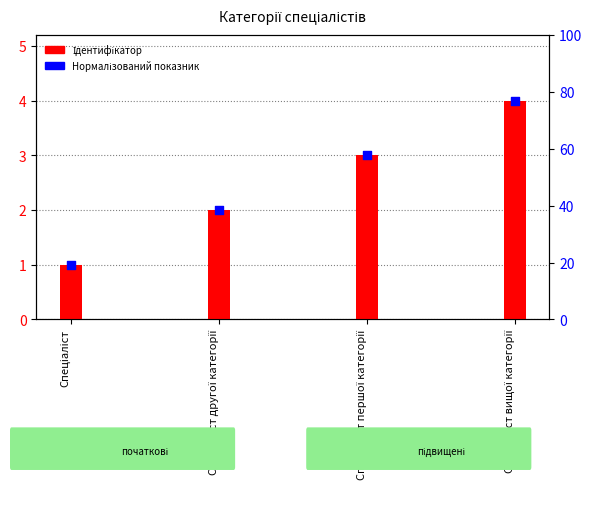

What is the total value across all series at Спеціаліст вищої категорії?

8